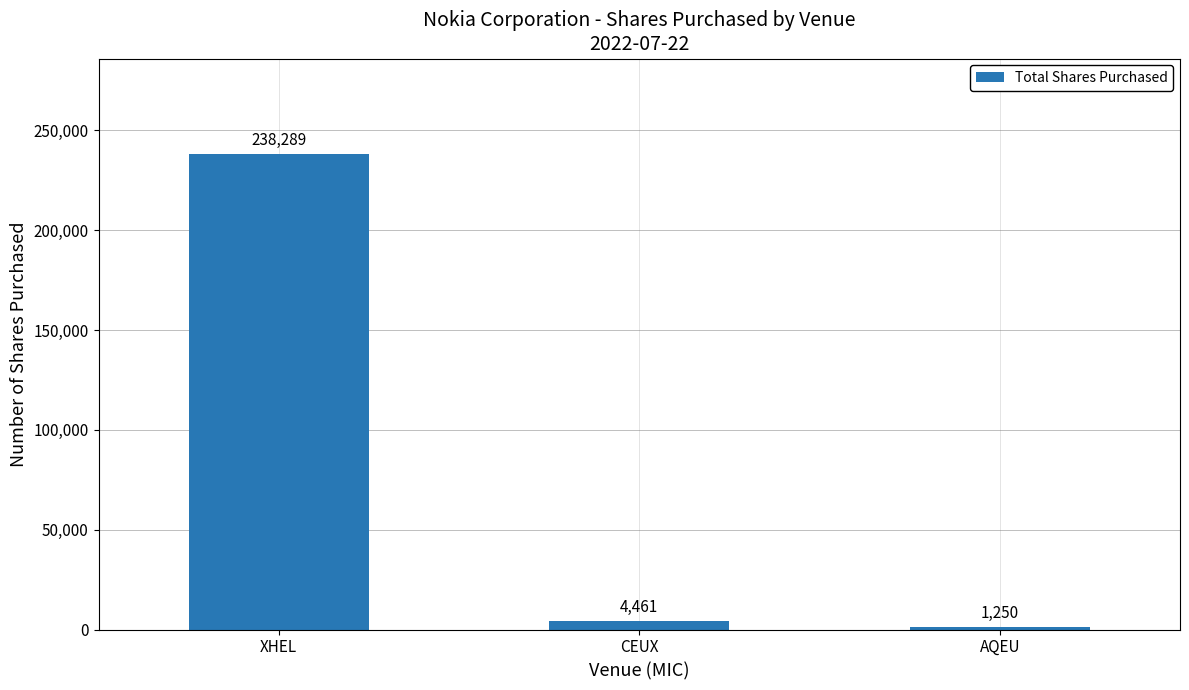

What is the minimum value shown in the chart?

1250